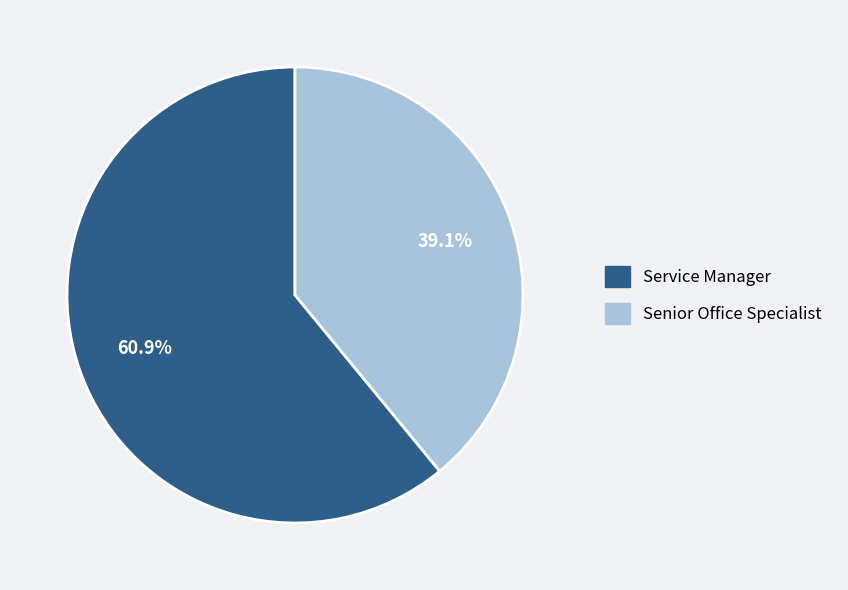

What is the largest slice in the pie chart?

Service Manager